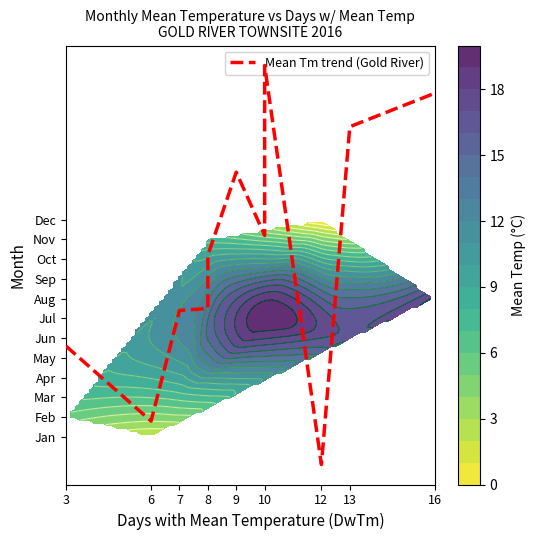

Rank the categories by value from highest to lowest.

10, 16, 13, 10, 9, 10, 8, 8, 7, 3, 6, 12